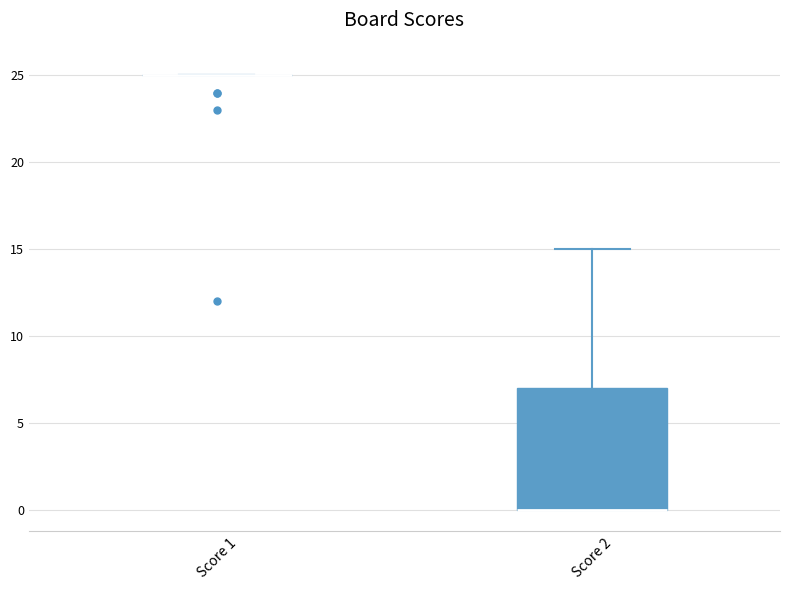

Reading left to right, transcribe this box plot: for each box, give where its median line is, the range the box spans, and where its two whiskers end, as read against the y-axis. The values are not printed on the chart, so give them approximately, as read against the axis.

Score 1: box collapsed to a line at 25, whiskers 25 to 25
Score 2: median 0 (drawn on the box's lower edge), box 0 to 7, whiskers 0 to 15